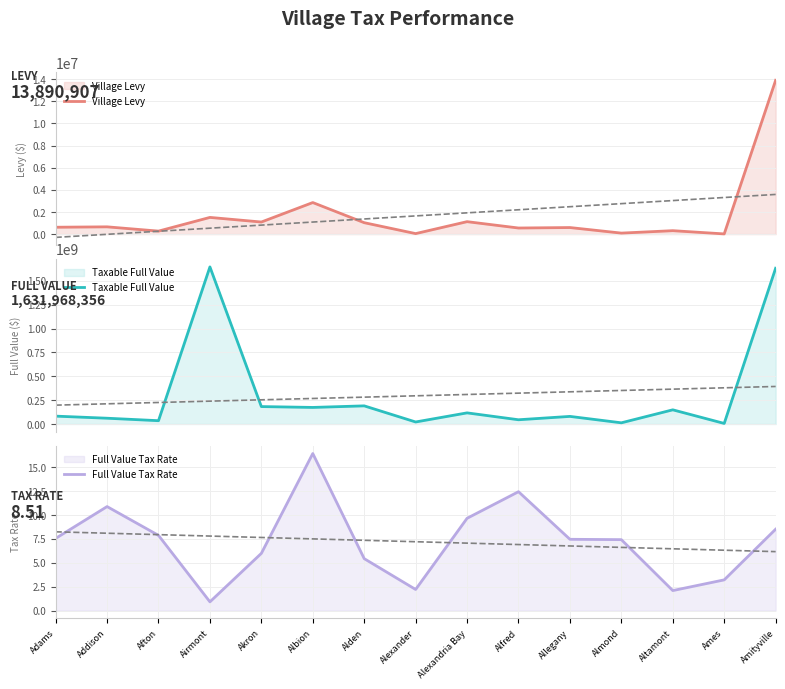

What is the difference between the highest and lowest values at Almond?

12359150.6